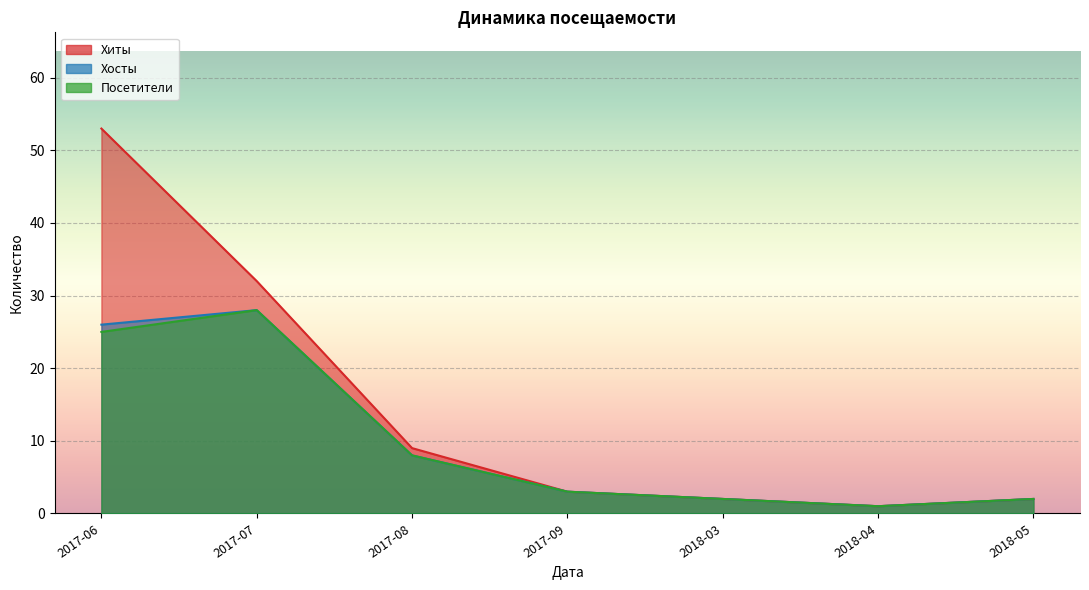

Does the chart display data point markers on the line(s)?

No